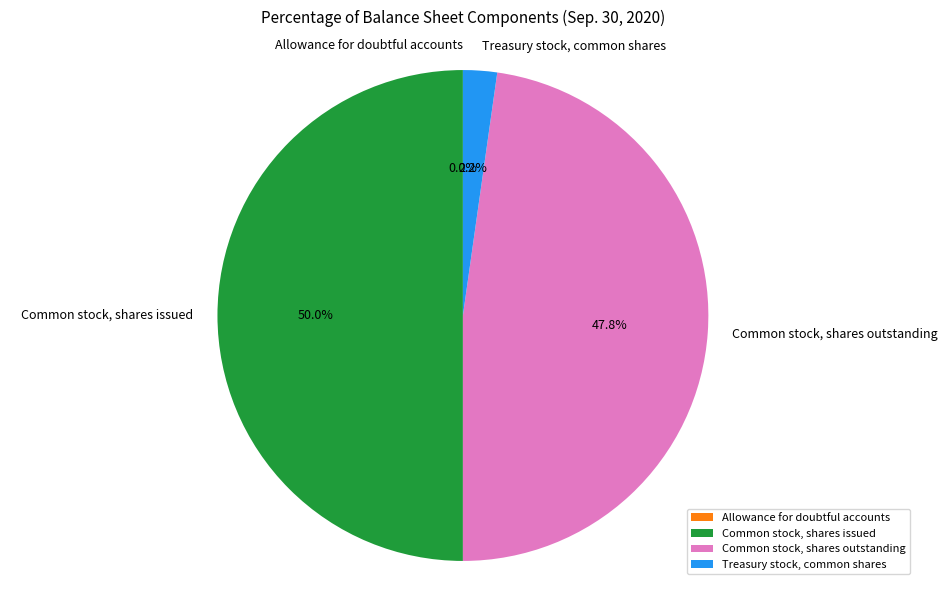

Is it true that Common stock, shares outstanding is 48% of the pie?

True